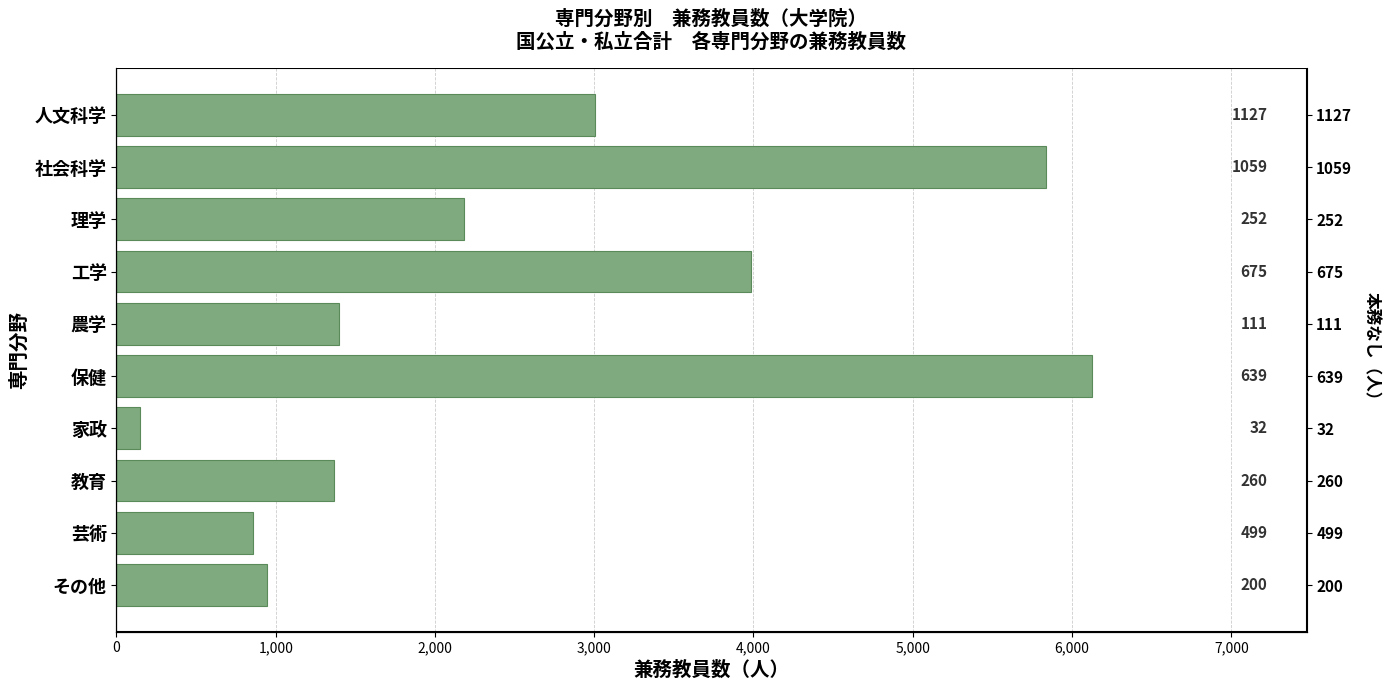

What is the minimum value shown in the chart?

146